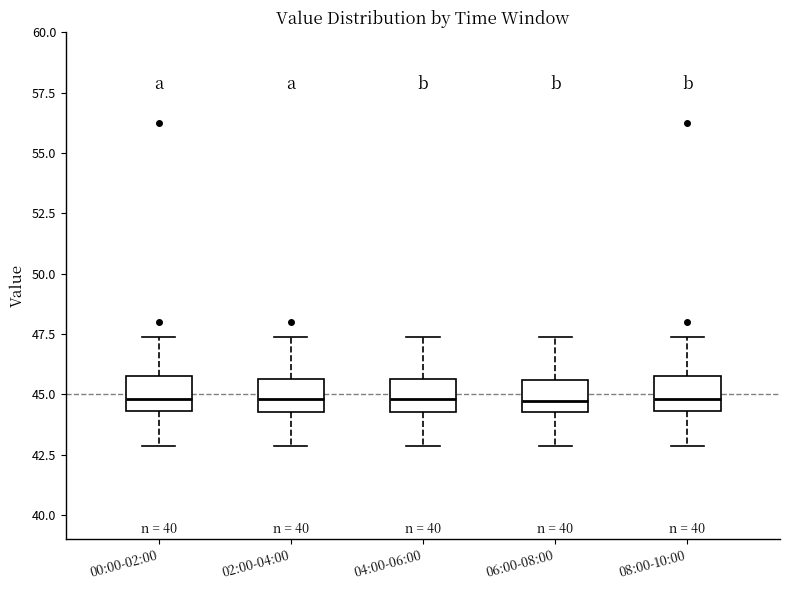

Where does the lower whisker of the box for 00:00-02:00 end on the y-axis? The values are not printed on the chart, so give them approximately, as read against the axis.

43.0